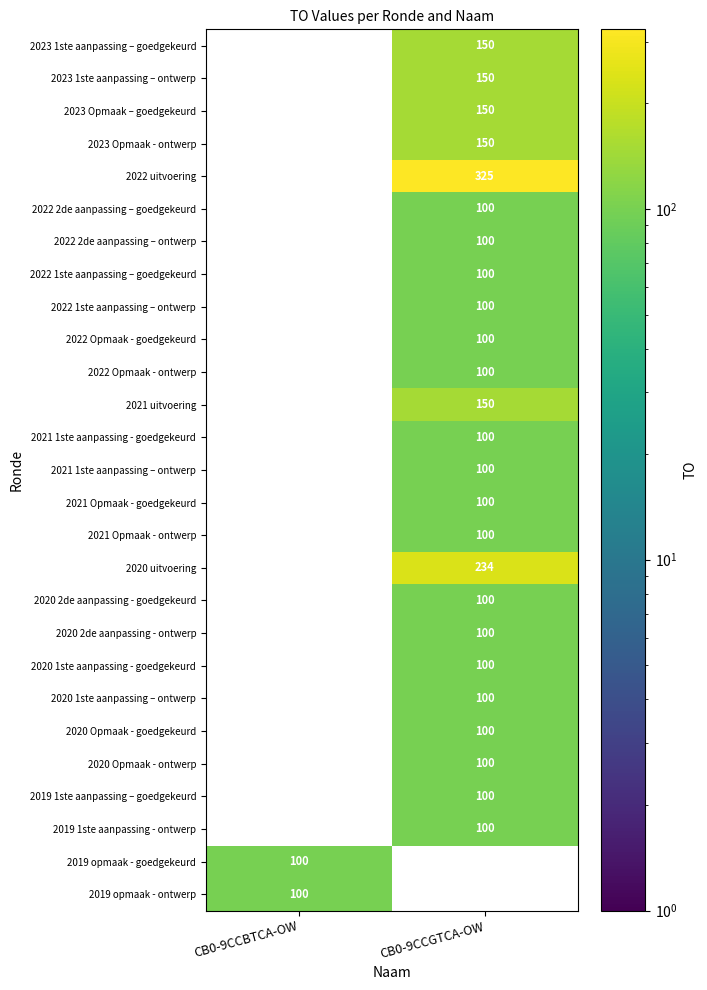

The 2020 2de aanpassing - goedgekeurd series shows 60 at CB0-9CCBTCA-OW. True or false?

False